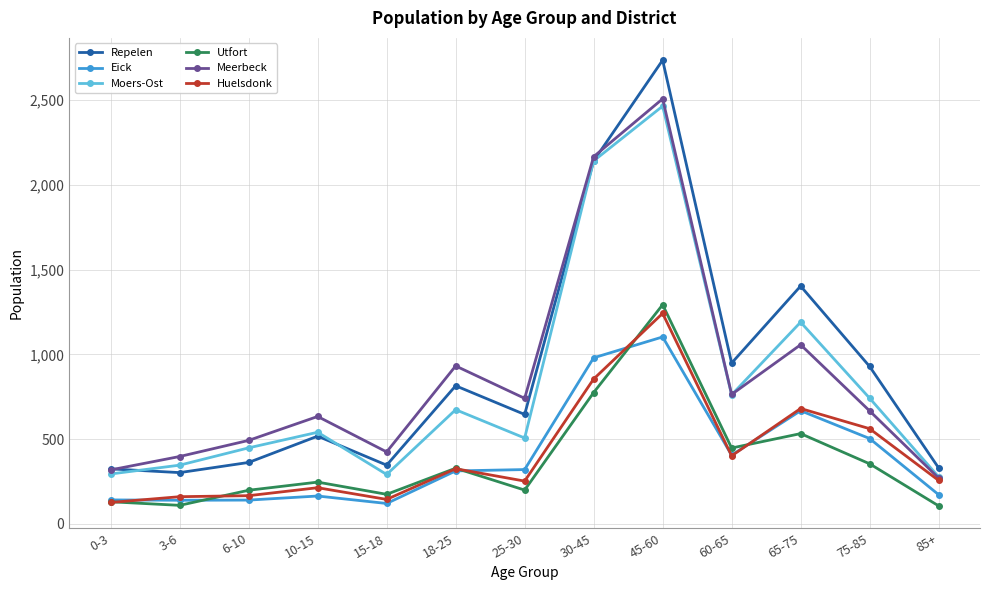

Does the chart display data point markers on the line(s)?

Yes